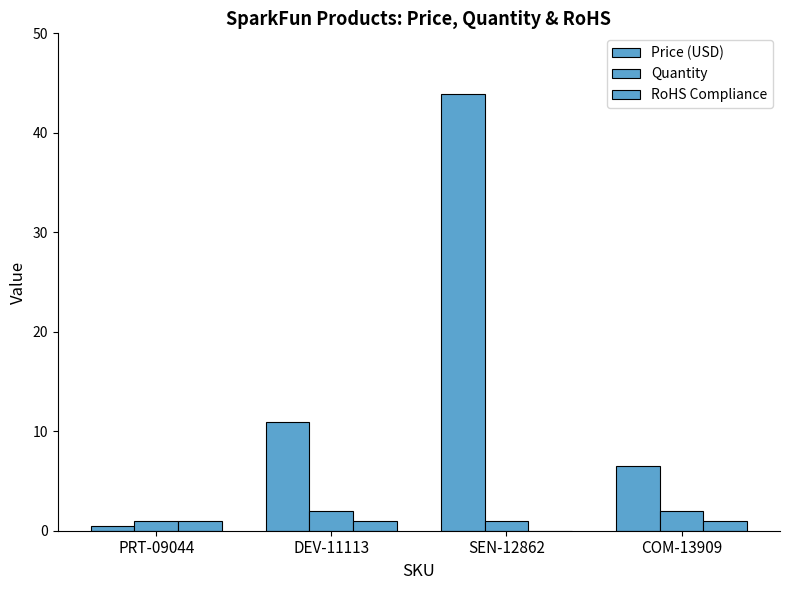

How many Quantity values are between 1 and 2?

4